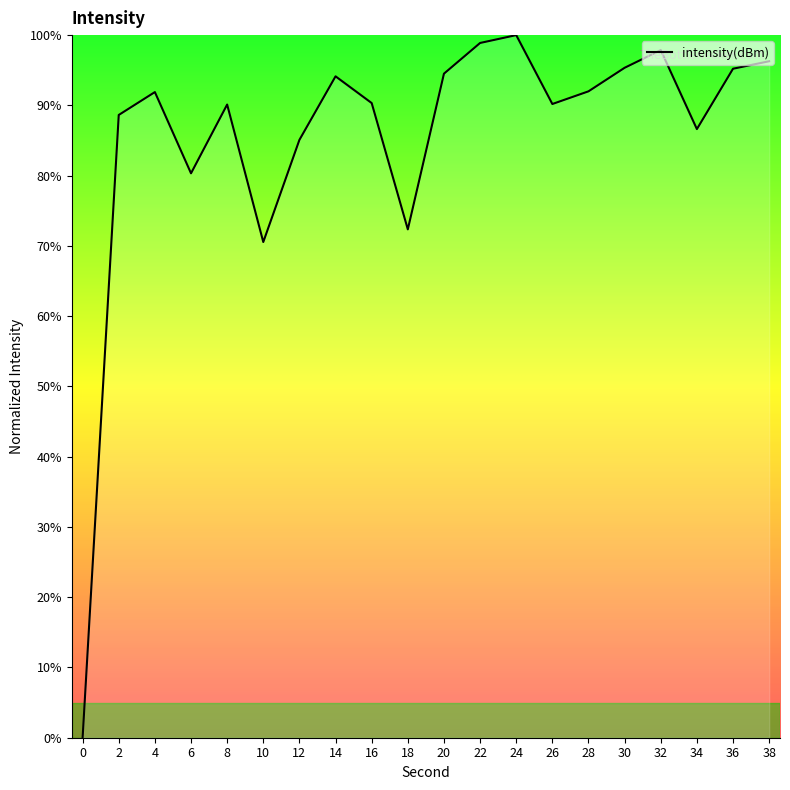

True or false: the data shows 95.2 at 36.

True